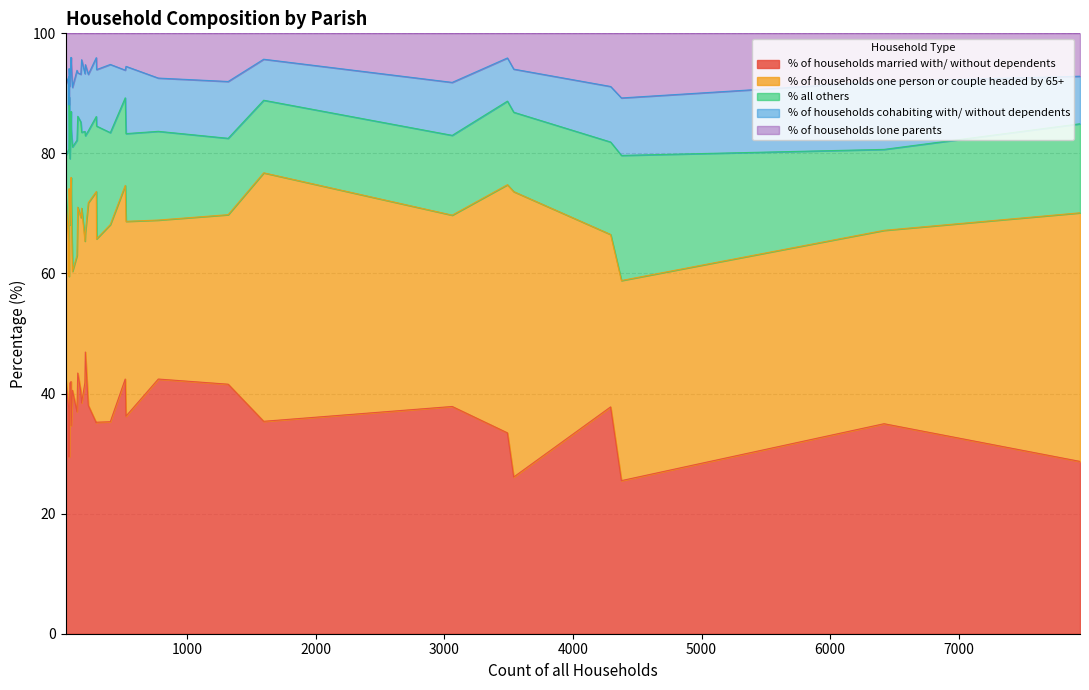

What is the lowest value of the % of households married with/ without dependents series?

25.5